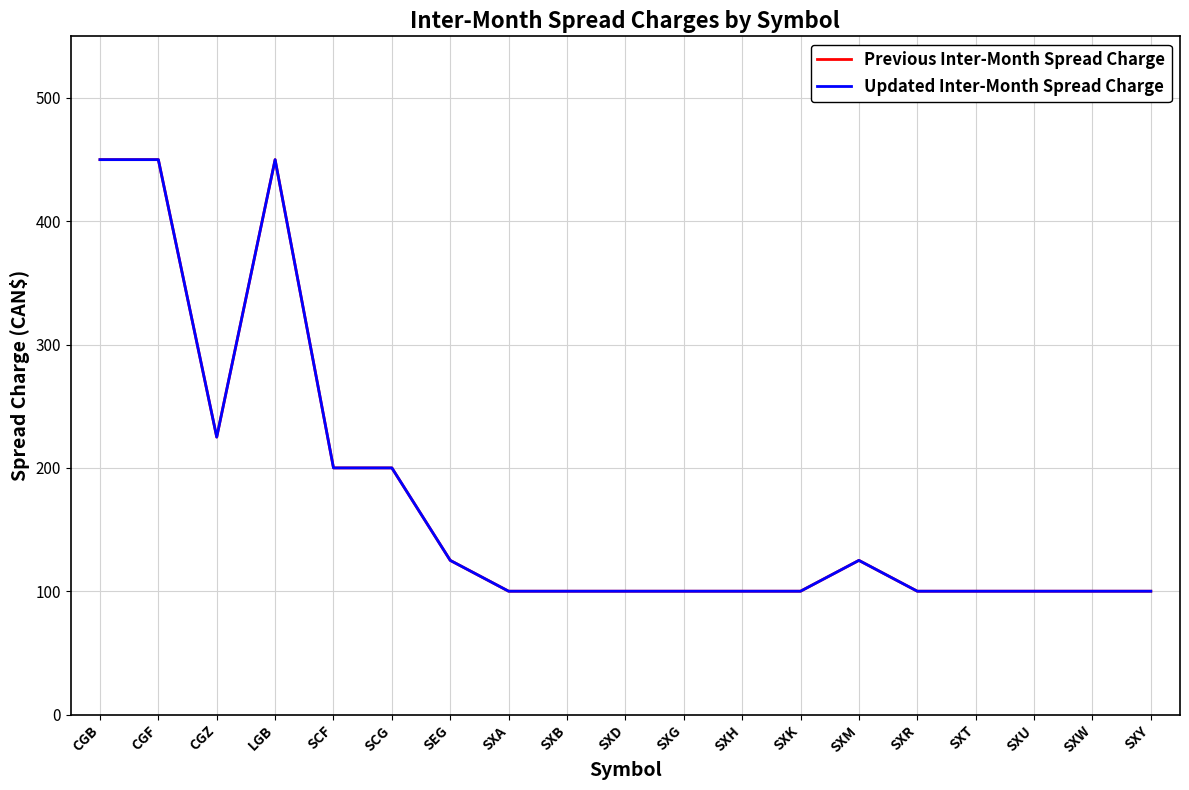

What is the label of the 18th point from the left?

SXW